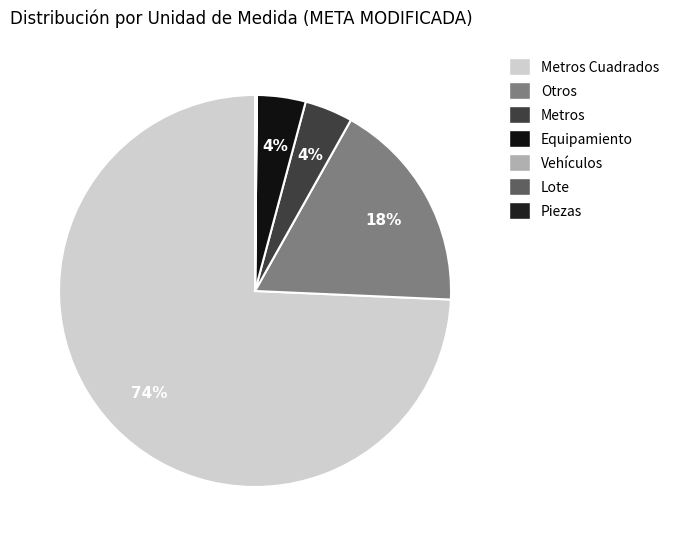

To the nearest percent, what portion does Metros Cuadrados represent?

74%